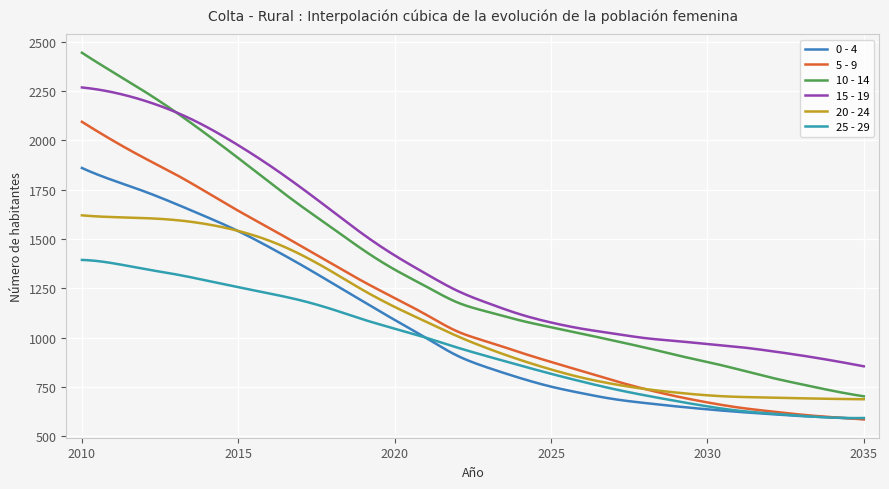

What are all the series names shown in the legend?

0 - 4, 5 - 9, 10 - 14, 15 - 19, 20 - 24, 25 - 29